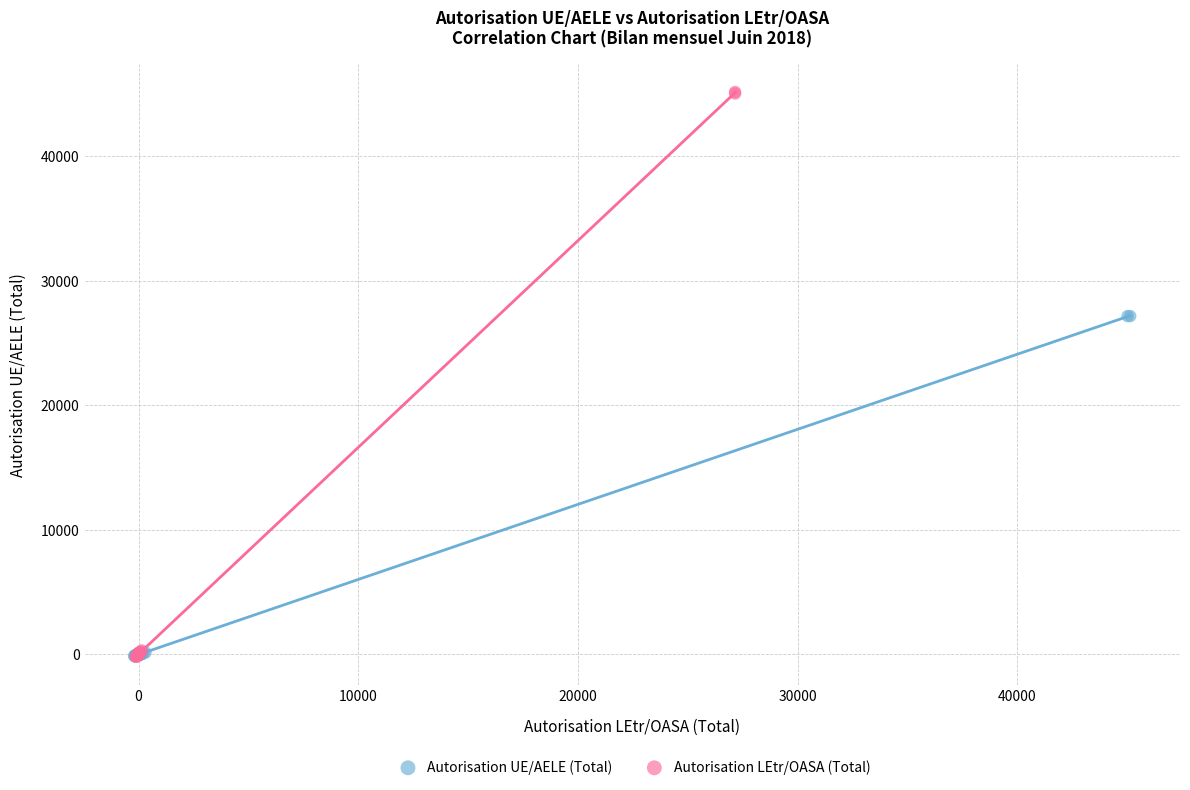

Which series reaches the maximum Y coordinate?

Autorisation LEtr/OASA (Total)